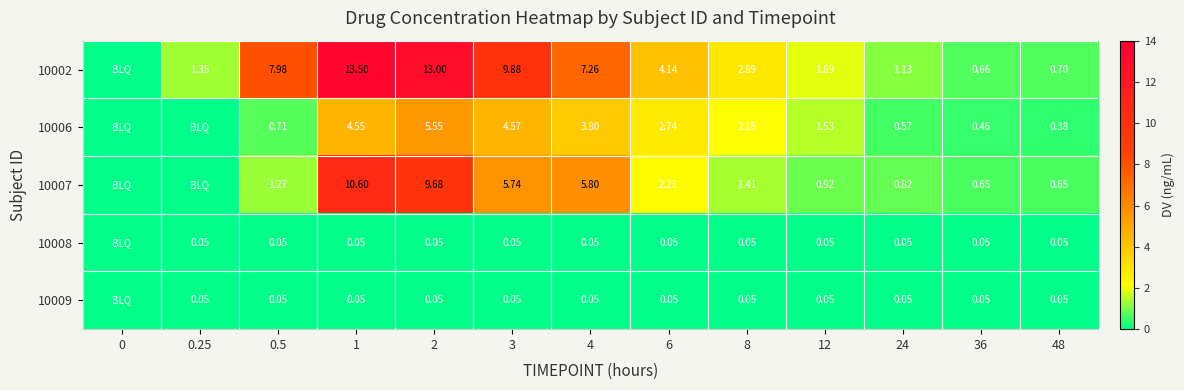

Rank the series at 48 from lowest to highest value.

10008, 10009, 10006, 10007, 10002